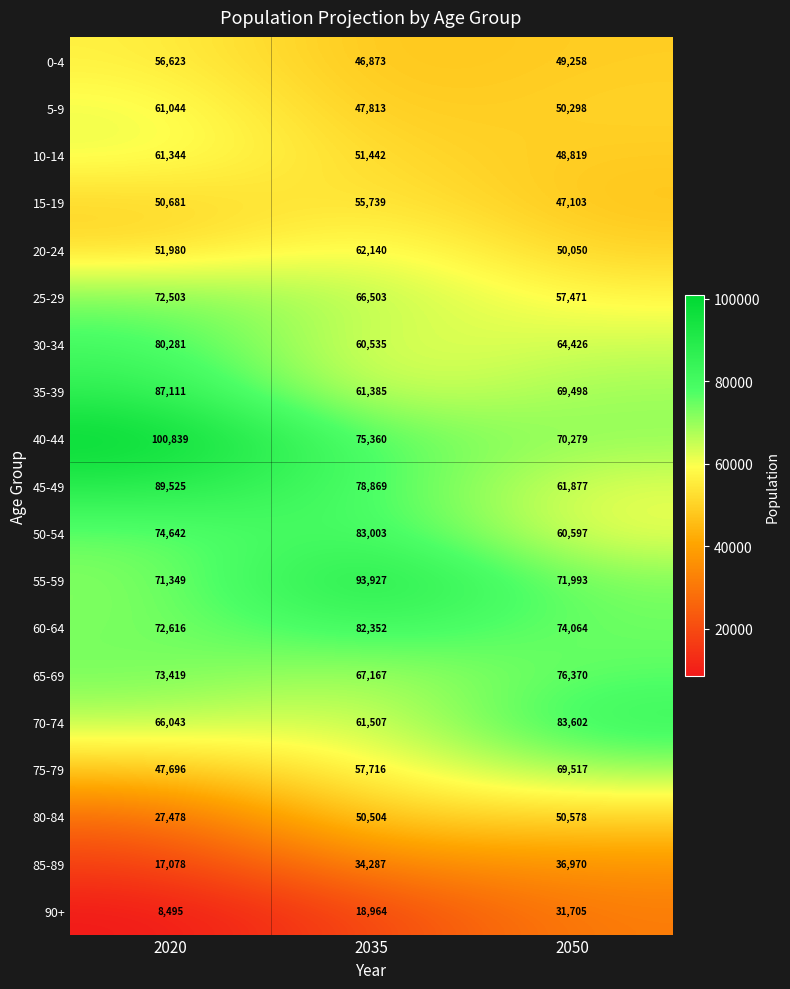

At which label does 0-4 first exceed 49258?

2020